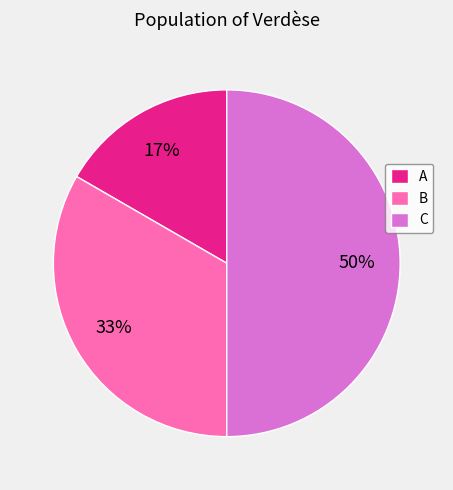

What percentage is the C slice, to the nearest percent?

50%